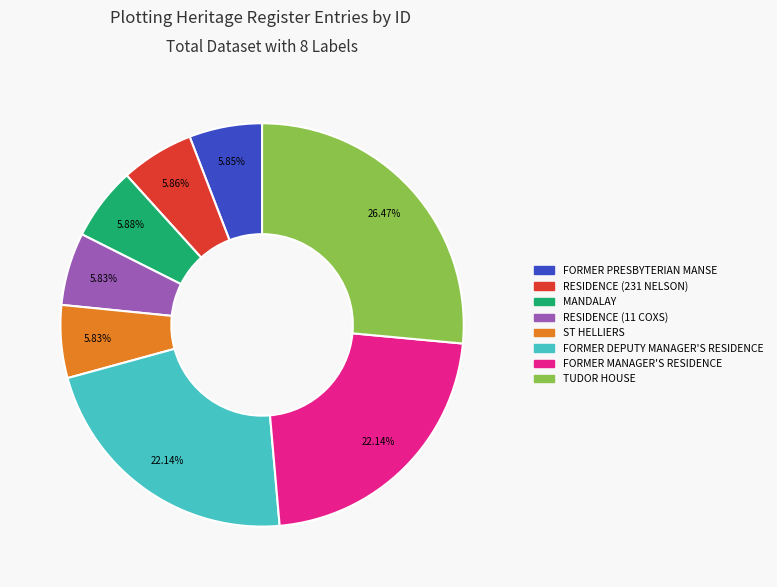

To the nearest percent, what portion does ST HELLIERS represent?

6%